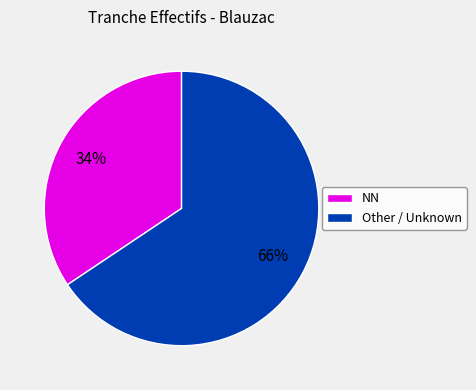

Do Other / Unknown and NN together represent more than half of the pie?

Yes